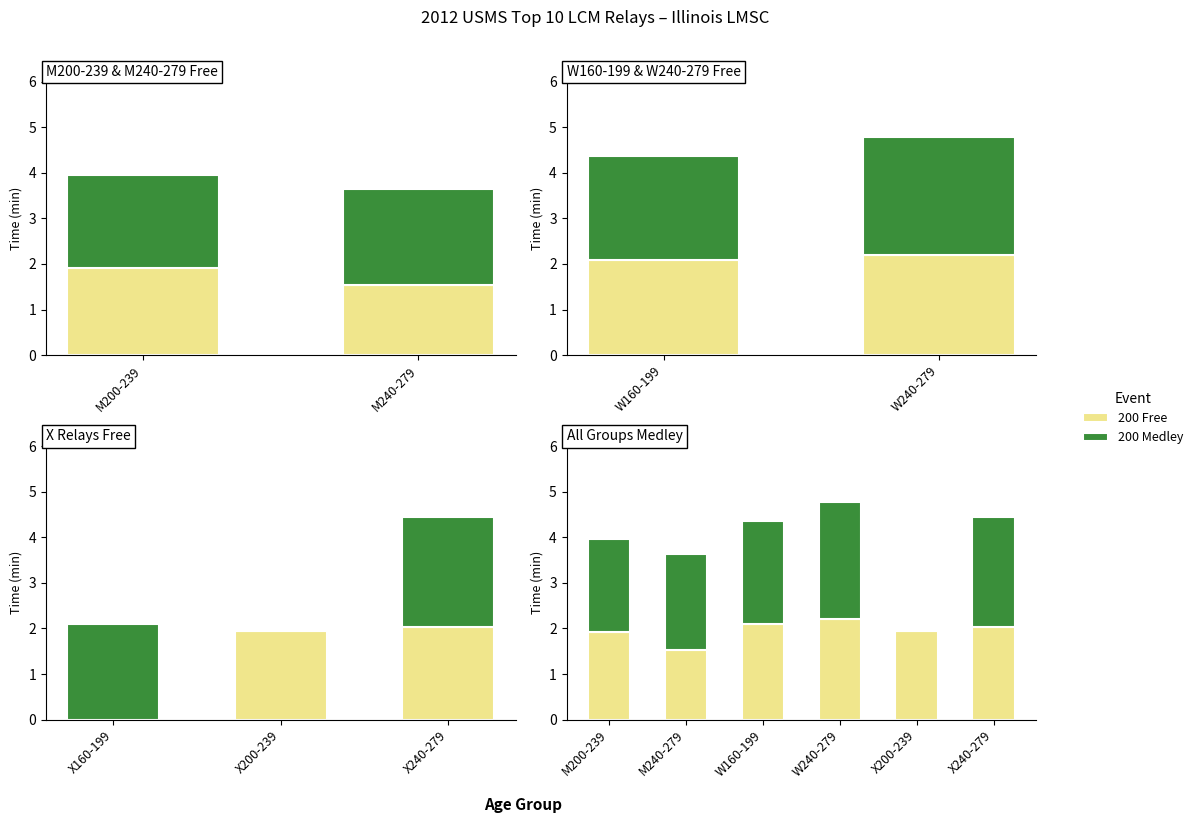

Reading left to right, list all the values displayed in this chart.

200 Free: 1.9	1.5	2.1	2.2	1.9	2.0
200 Medley: 2.0	2.1	2.3	2.6	0.0	2.4